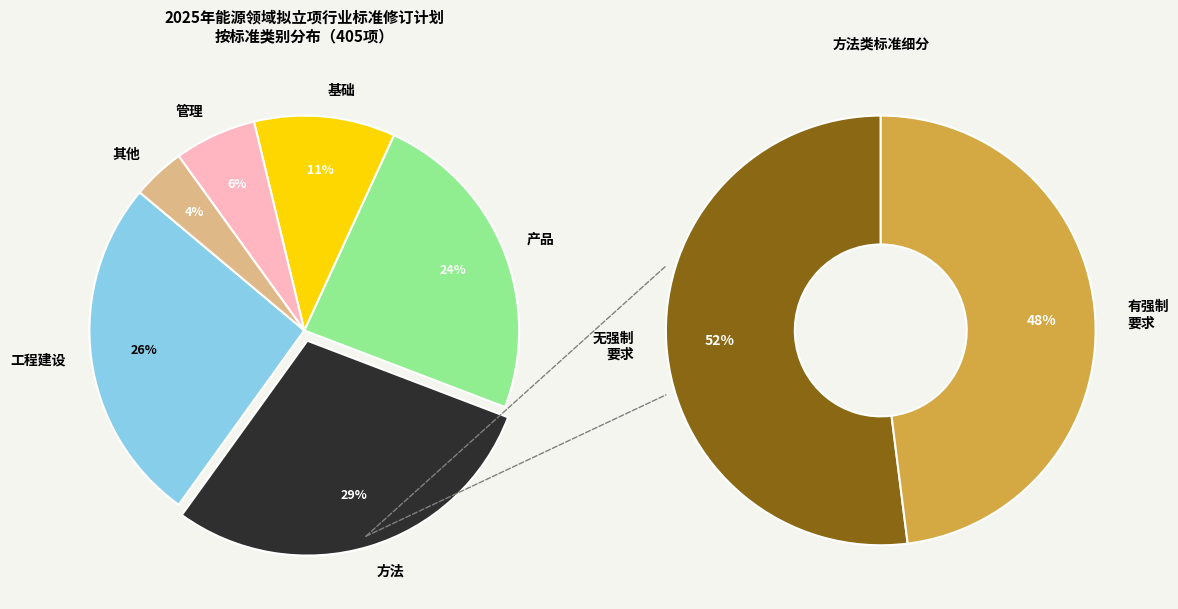

What percentage is the 产品 slice, to the nearest percent?

24%